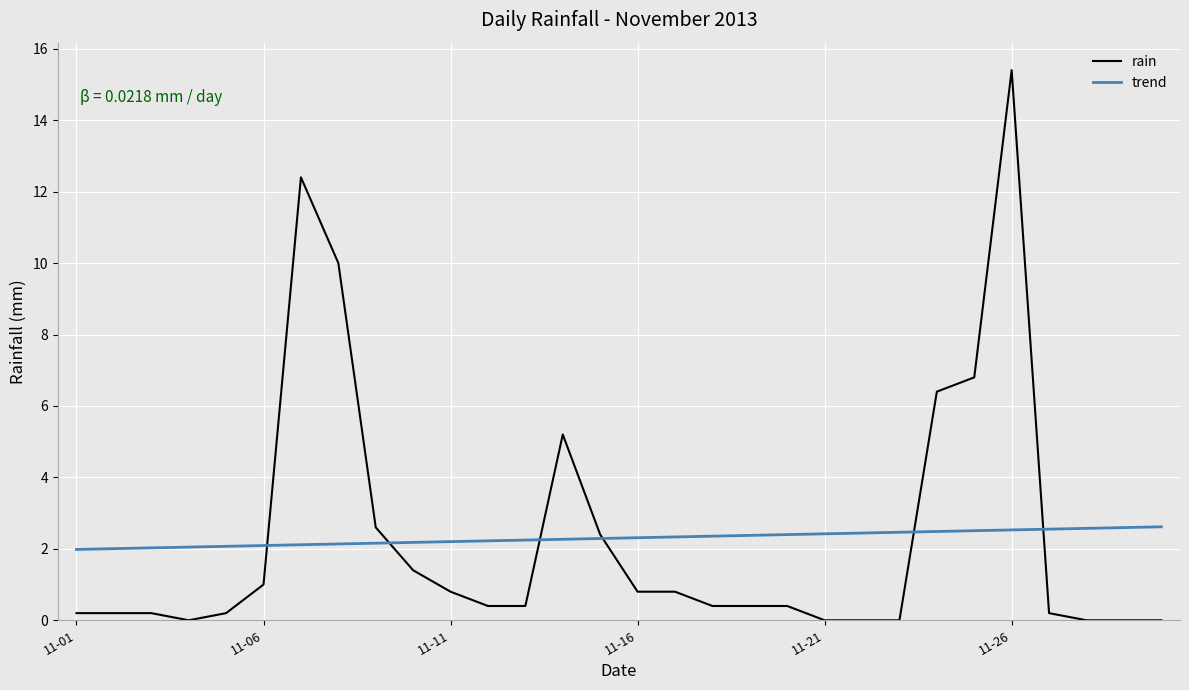

Which series has the largest range (max minus min)?

rain